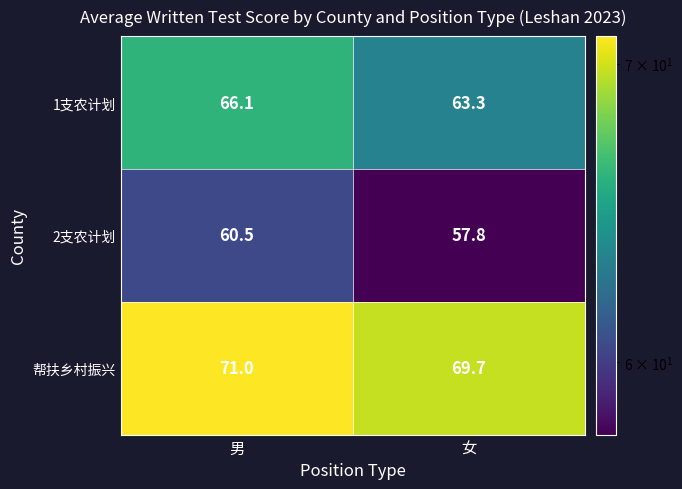

Where does the 1支农计划 series first go above 66?

男